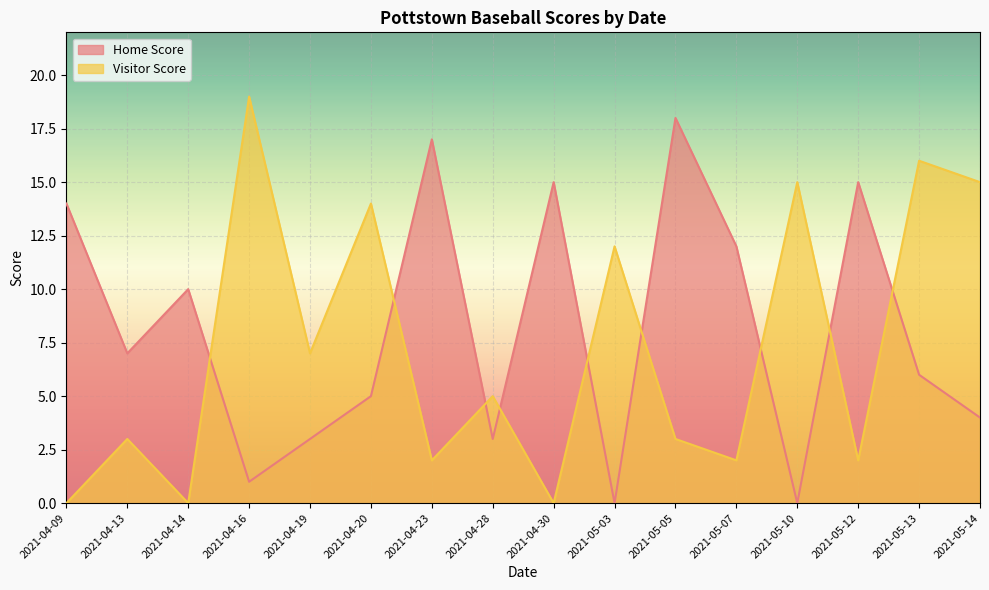

Which series has the largest total across all categories?

Home Score